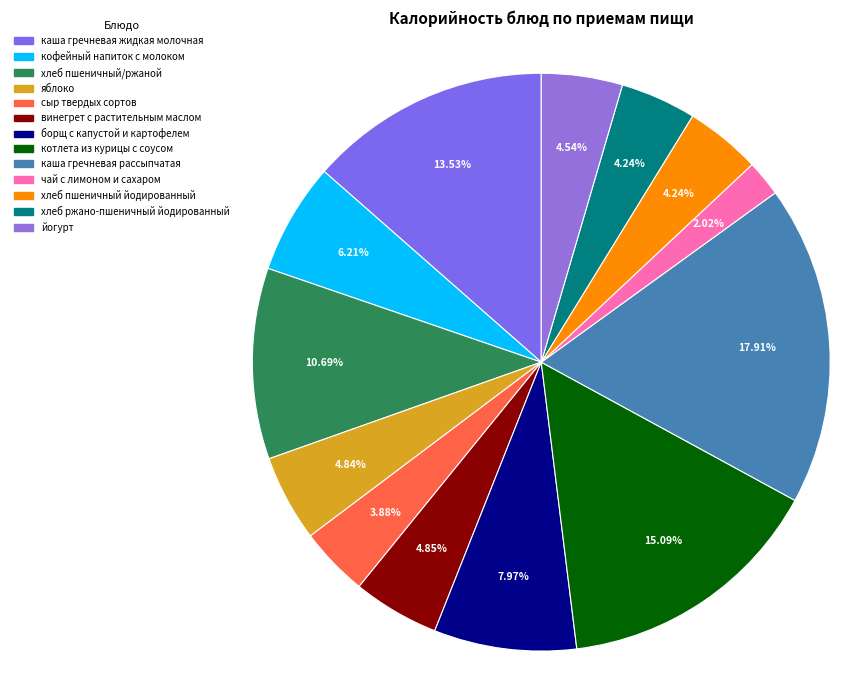

What is the smallest slice in the pie chart?

чай с лимоном и сахаром